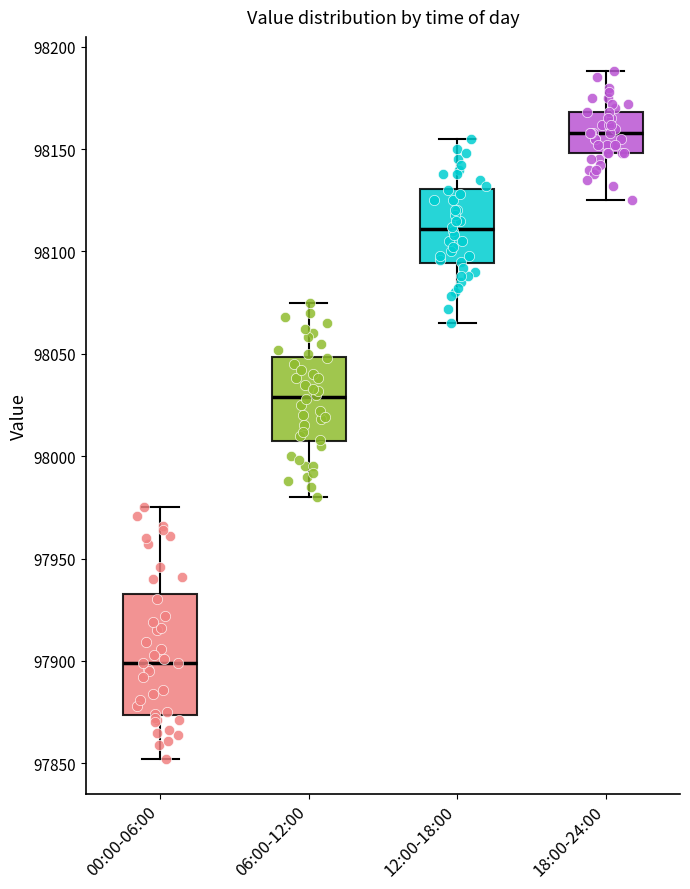

Which box has the lowest median line?

00:00-06:00